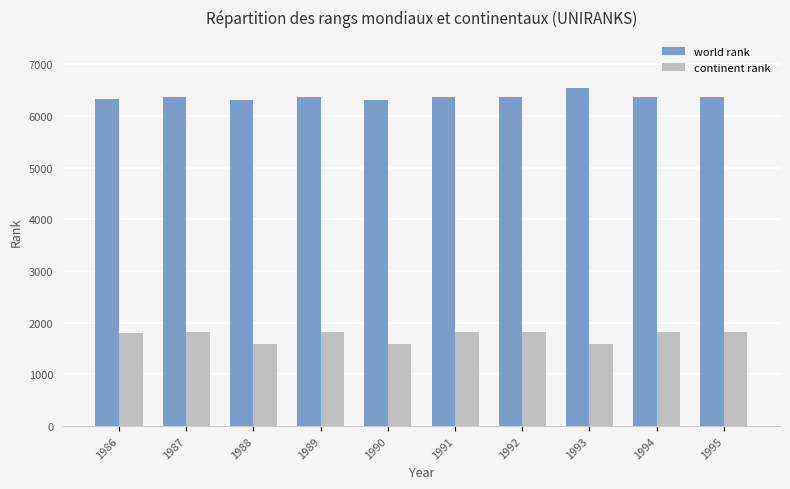

What is the value of the world rank bar at the 2nd from the left?

6373